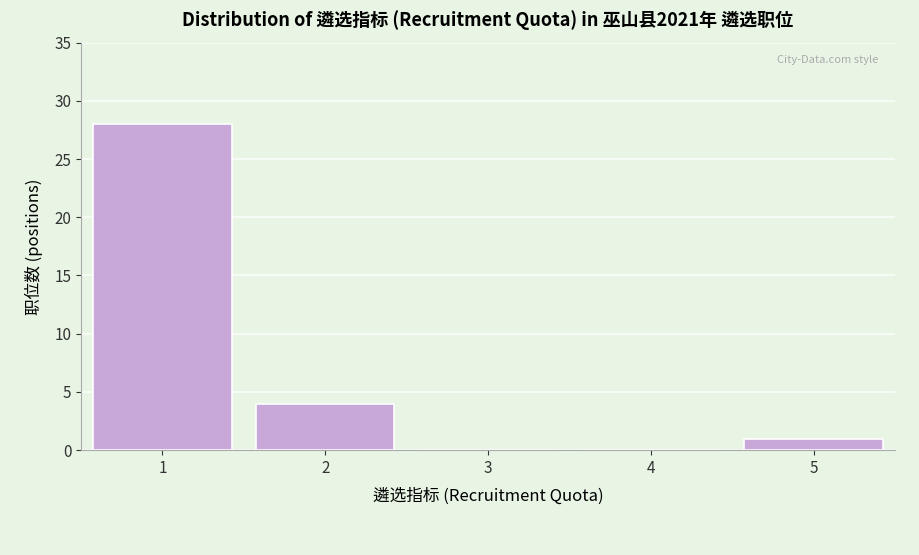

Over which range of the x-axis is the bar tallest?

0.5 to 1.5